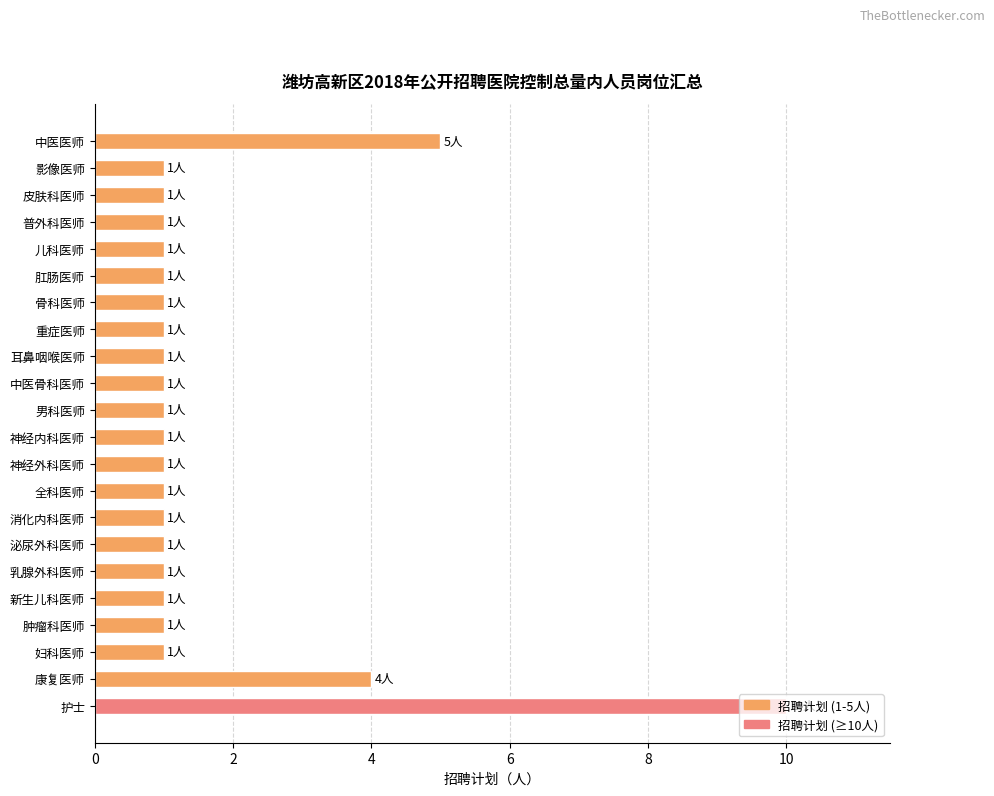

How many bars are there in total?

22